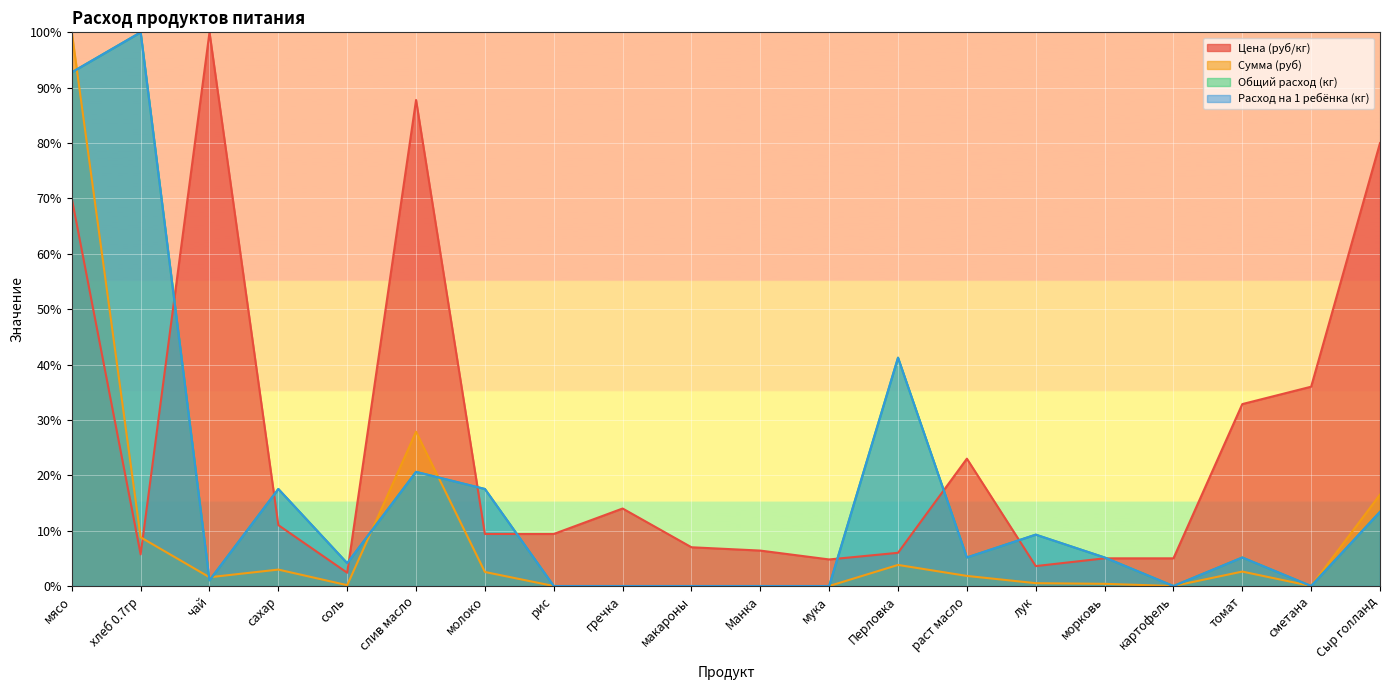

Which label corresponds to the smallest value in the chart?

рис